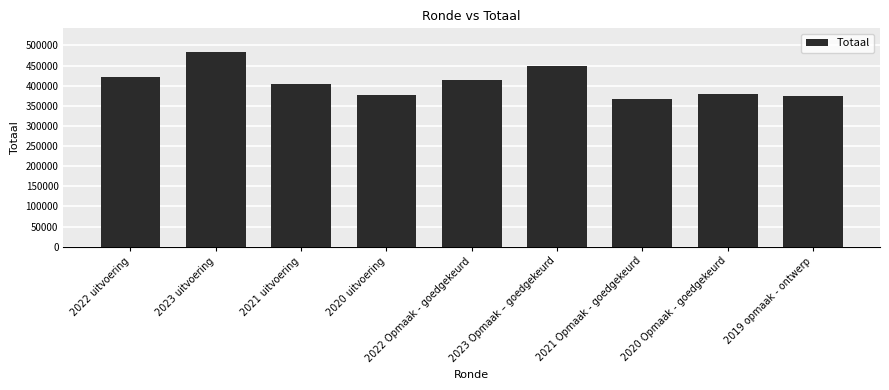

Reading left to right, list all the values displayed in this chart.

2022 uitvoering=422689	2023 uitvoering=484306	2021 uitvoering=404224	2020 uitvoering=377993	2022 Opmaak - goedgekeurd=415010	2023 Opmaak – goedgekeurd=449843	2021 Opmaak - goedgekeurd=366682	2020 Opmaak - goedgekeurd=380340	2019 opmaak - ontwerp=374765